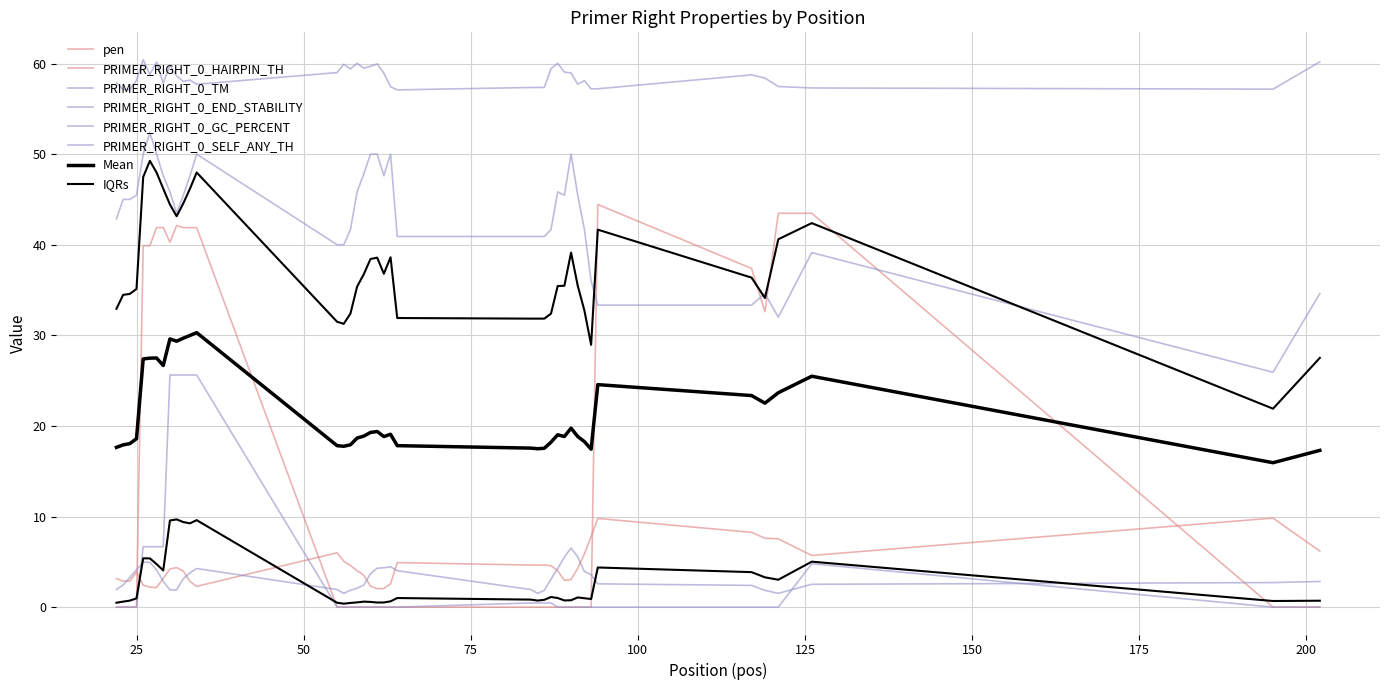

At which label is pen closest to 5?

56